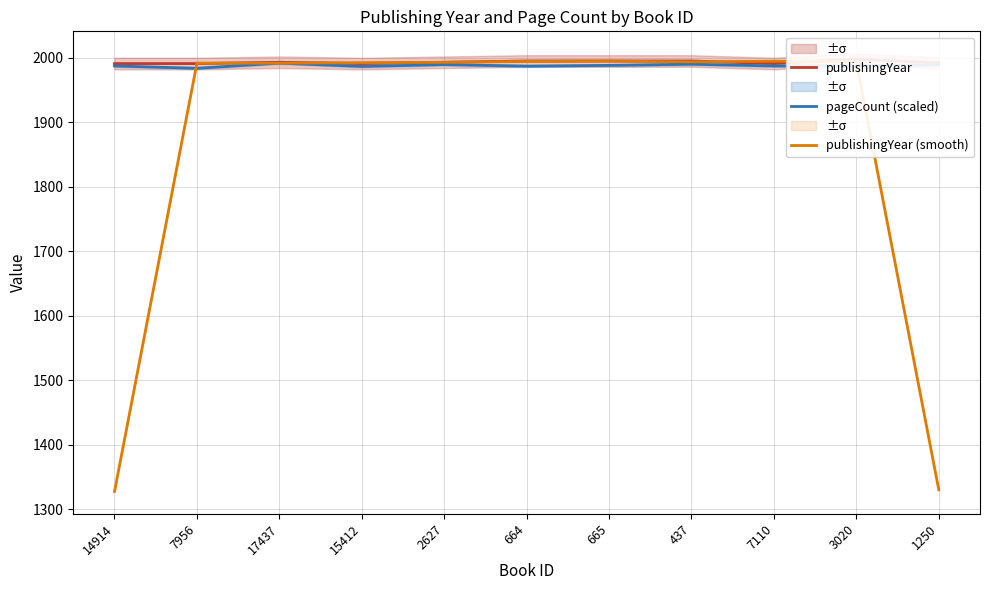

Between which two adjacent categories do publishingYear (smooth) and publishingYear first intersect?

14914 and 7956